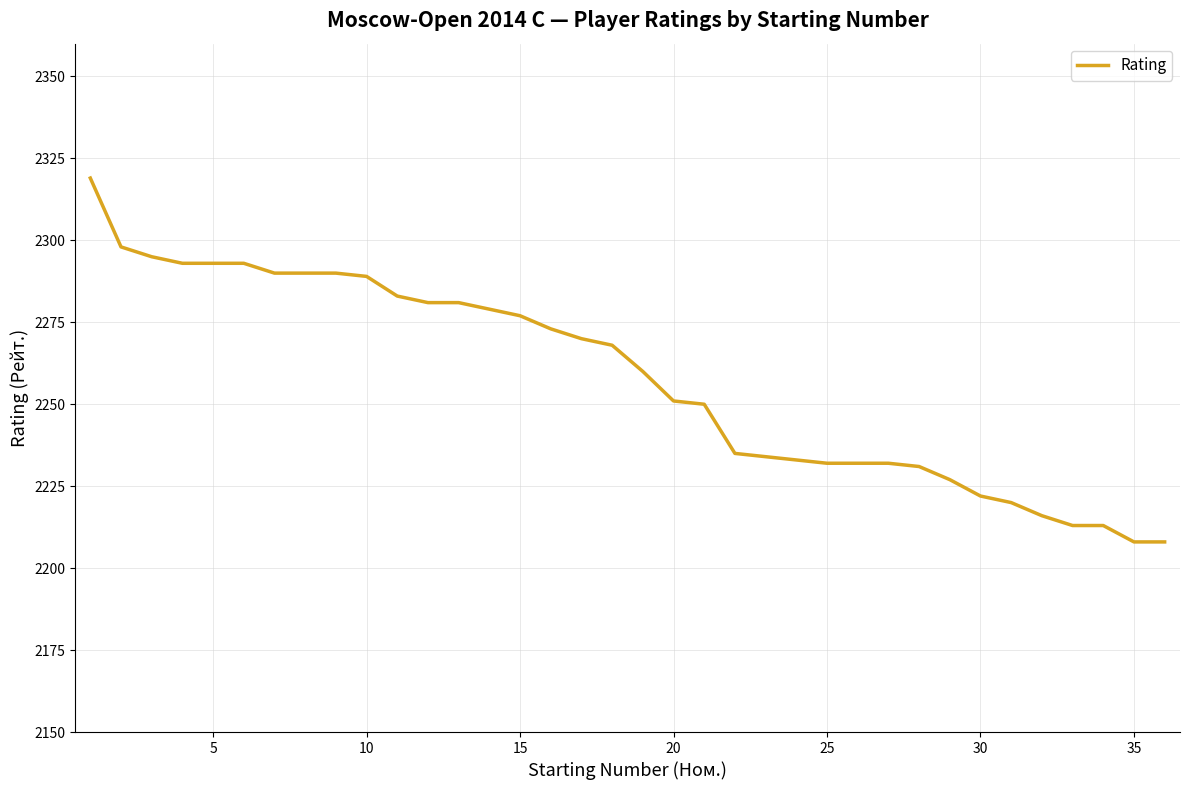

What is the difference between the maximum and minimum values?

111